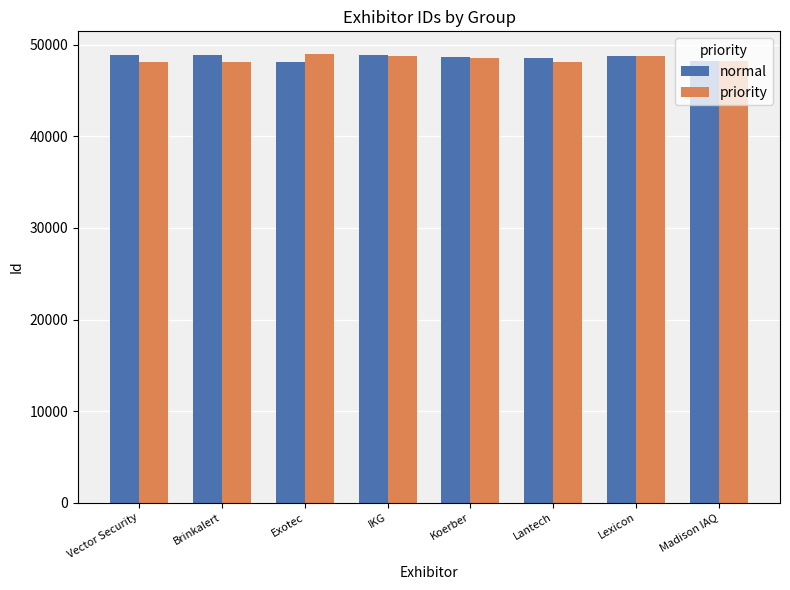

What is the difference between the highest and lowest values at Madison IAQ?

90